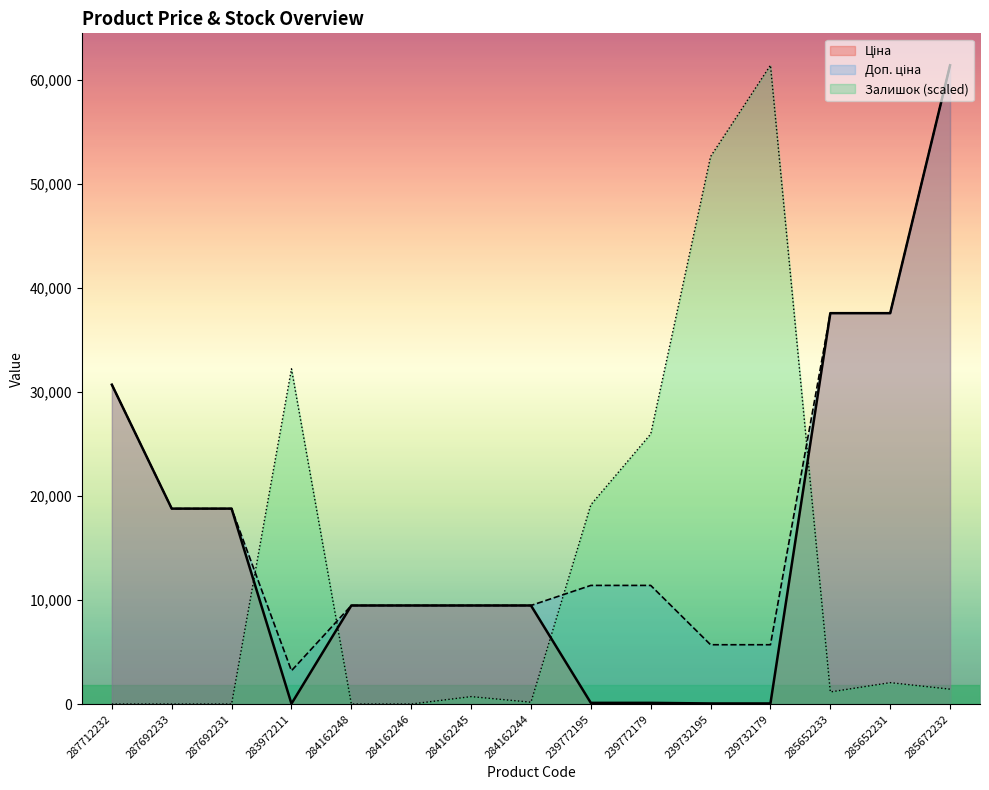

Rank the series by their maximum value, from highest to lowest.

Ціна, Доп. ціна, Залишок